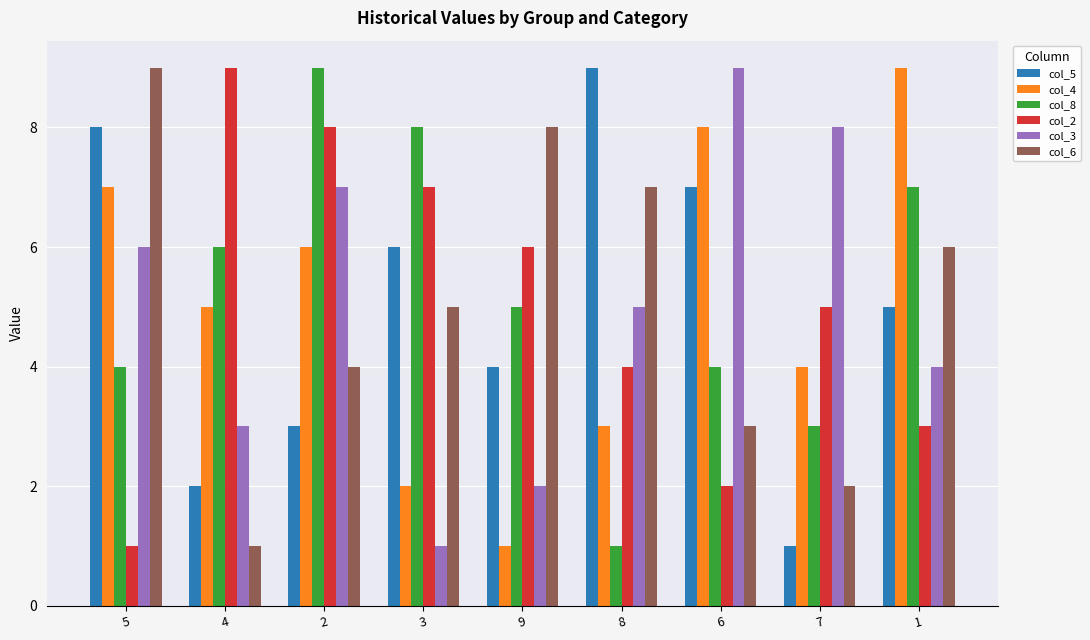

What is the difference between the highest and lowest values at 4?

8